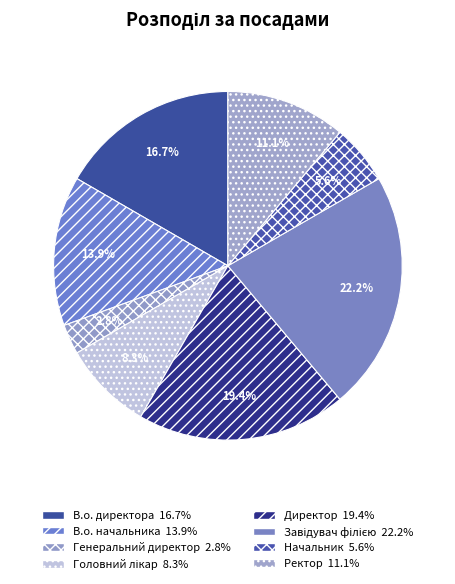

What is the ratio of the value at В.о. директора to the value at Начальник?

3.0